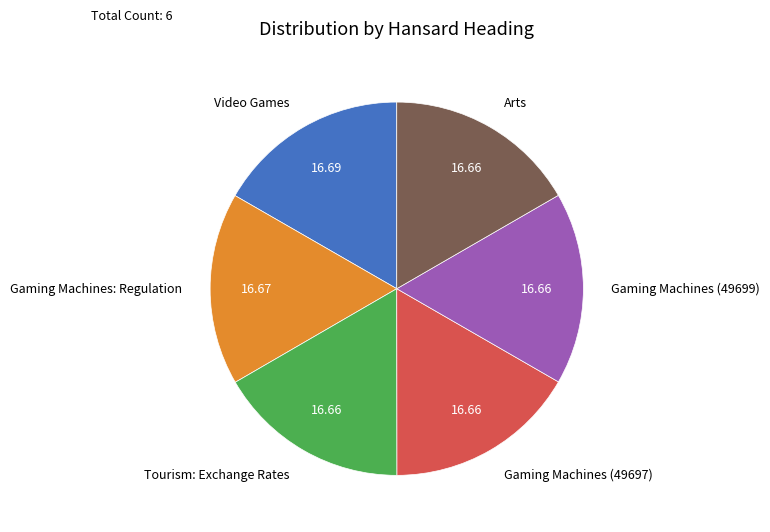

Do Video Games and Arts together represent more than half of the pie?

No